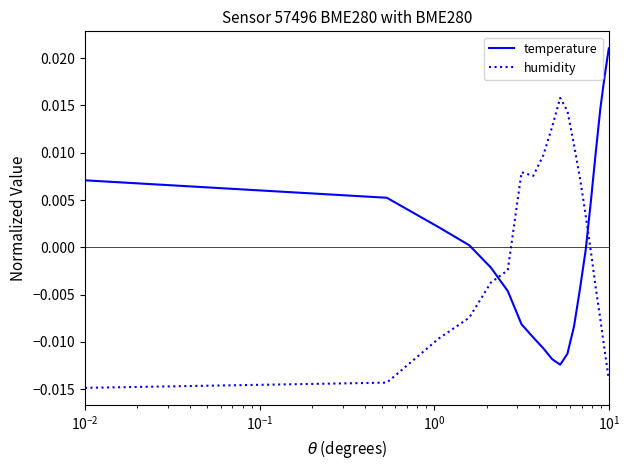

What are all the series names shown in the legend?

temperature, humidity